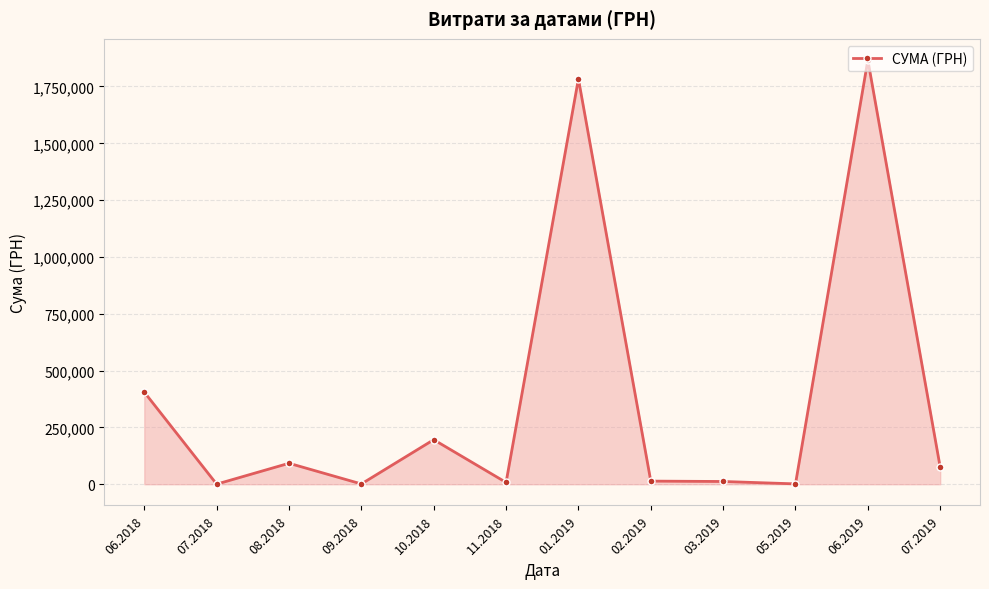

At which category does the data reach its first local valley?

07.2018